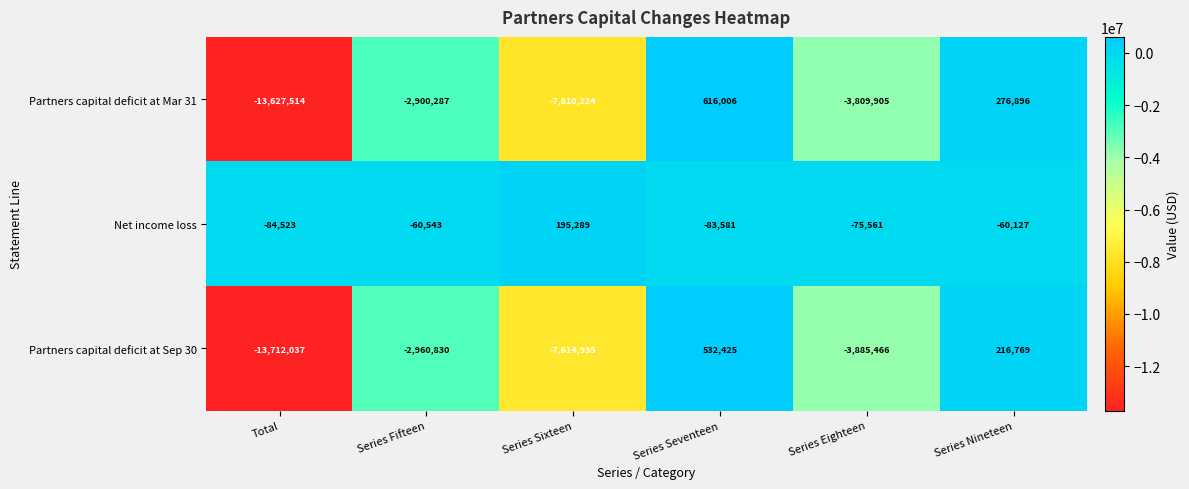

What is the maximum value shown in the chart?

616006